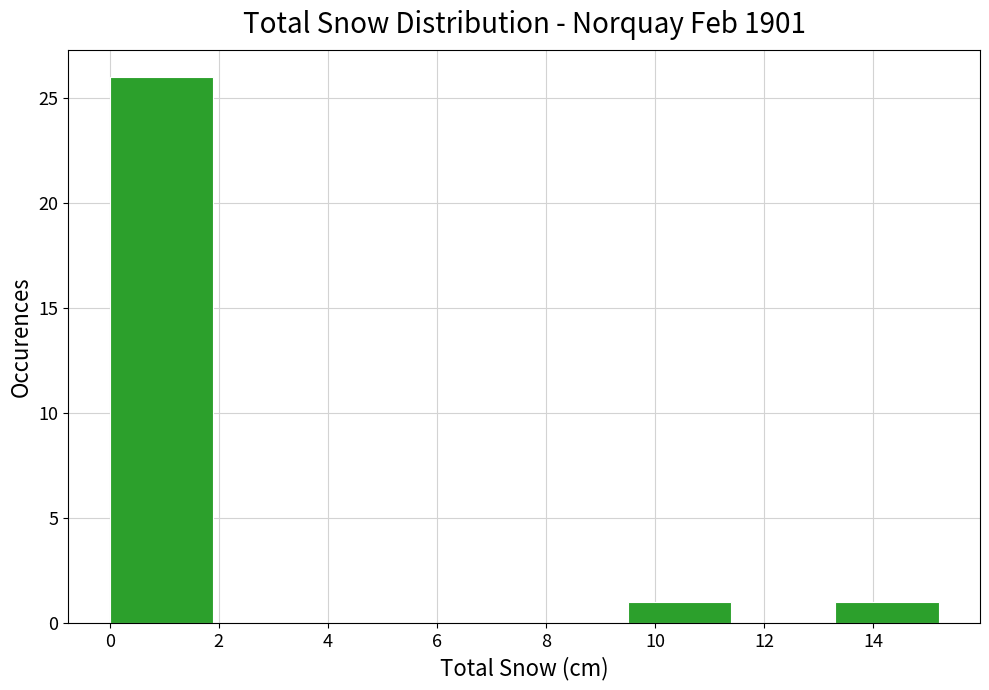

Which range on the x-axis has the tallest bar?

0.0 to 1.9